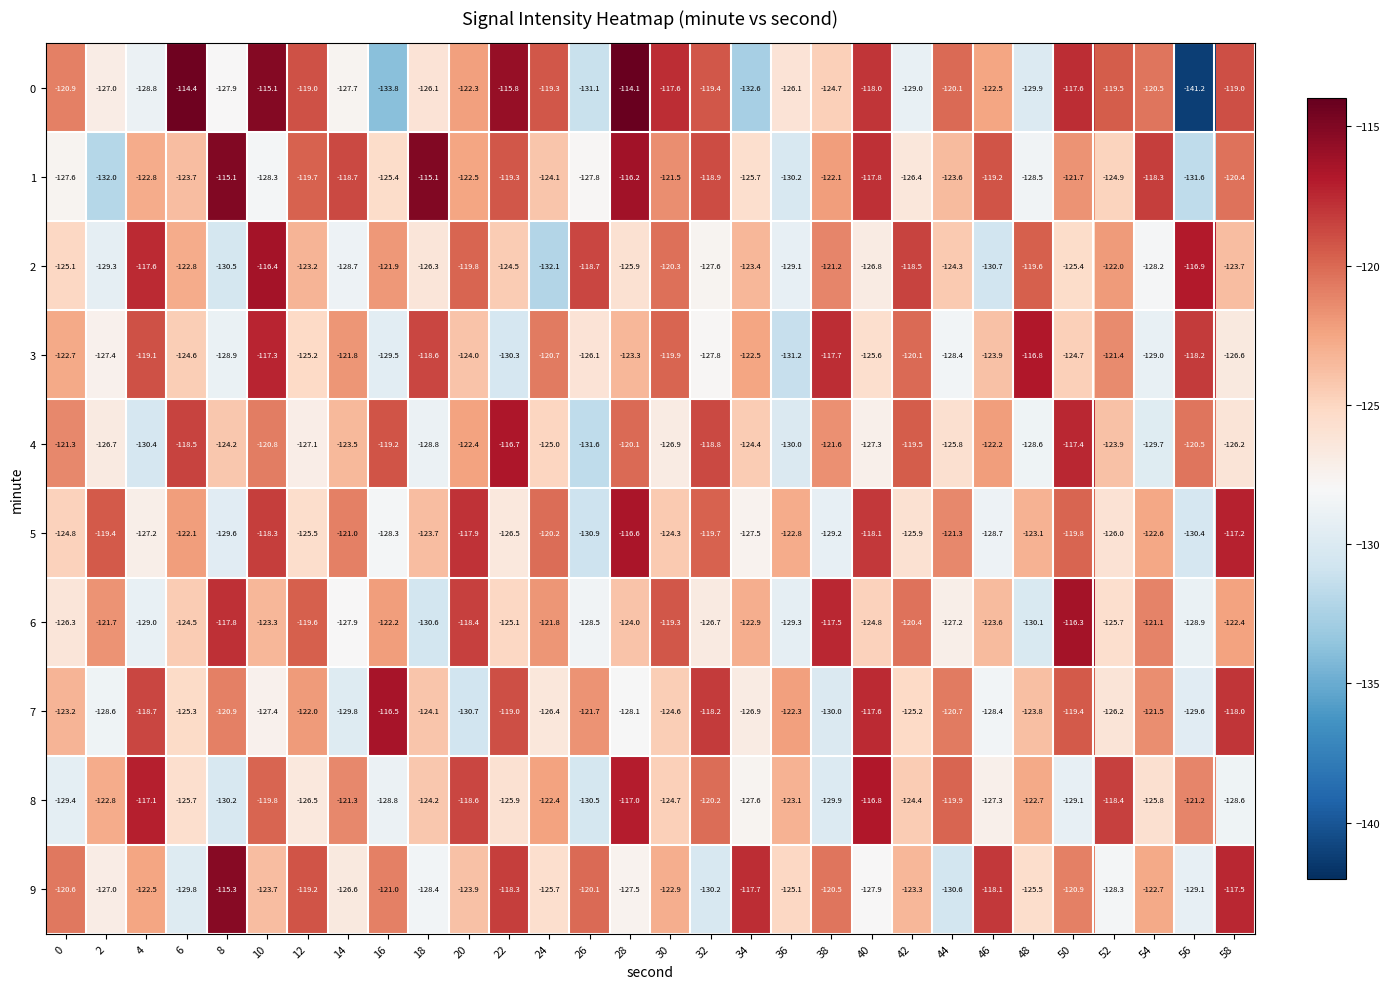

What is the spread (max minus min) of values at 28?

14.0